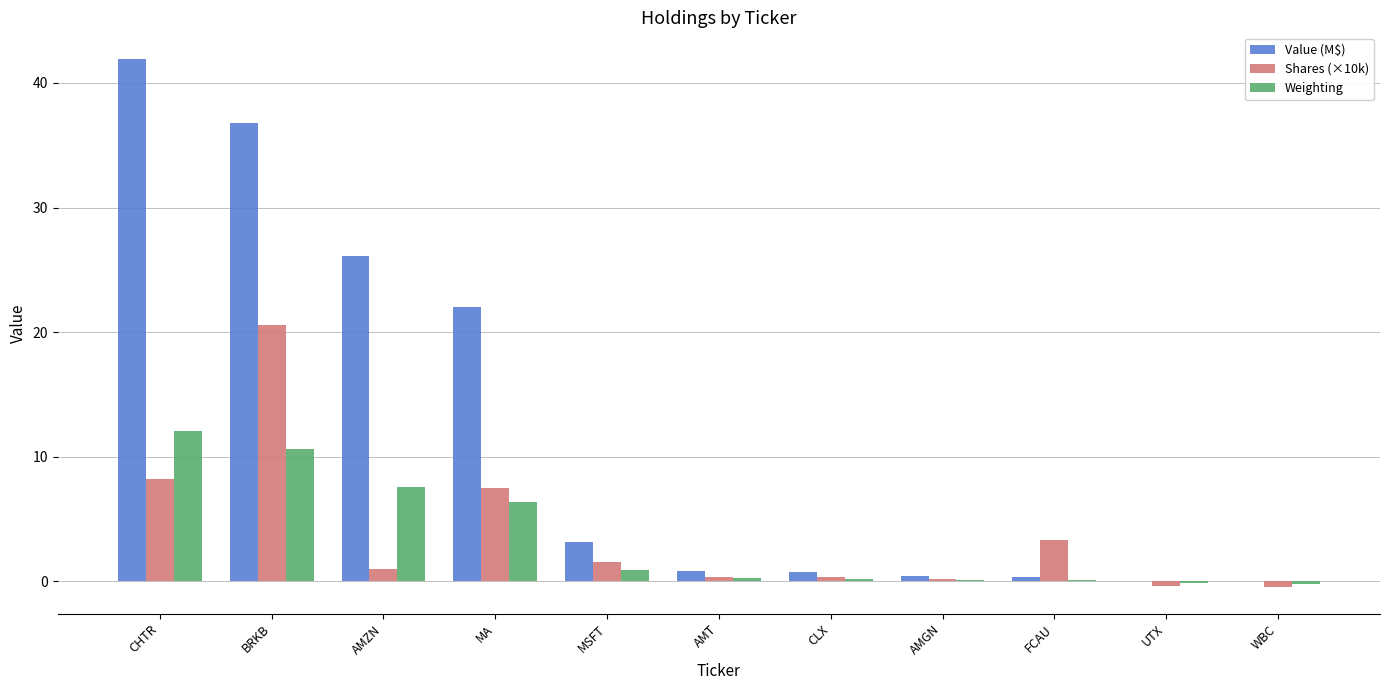

Which series changed the most between CHTR and CLX?

Value (M$)